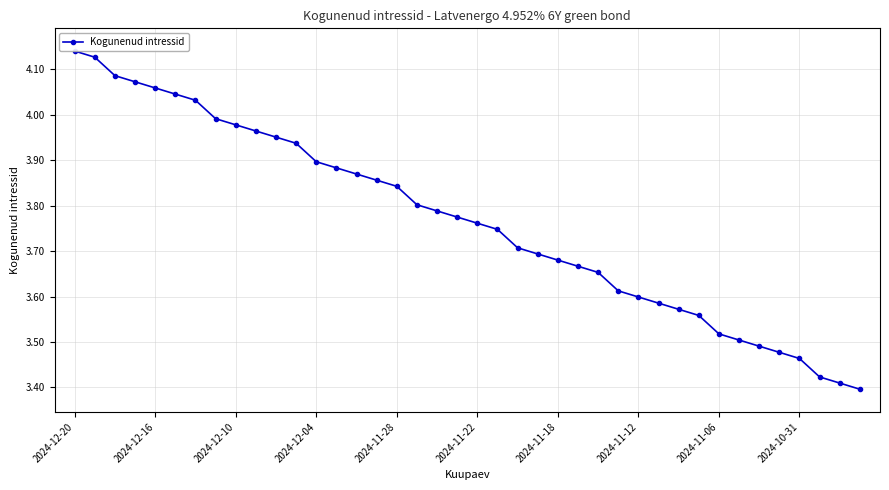

What is the difference between the second highest and second lowest values?

0.7